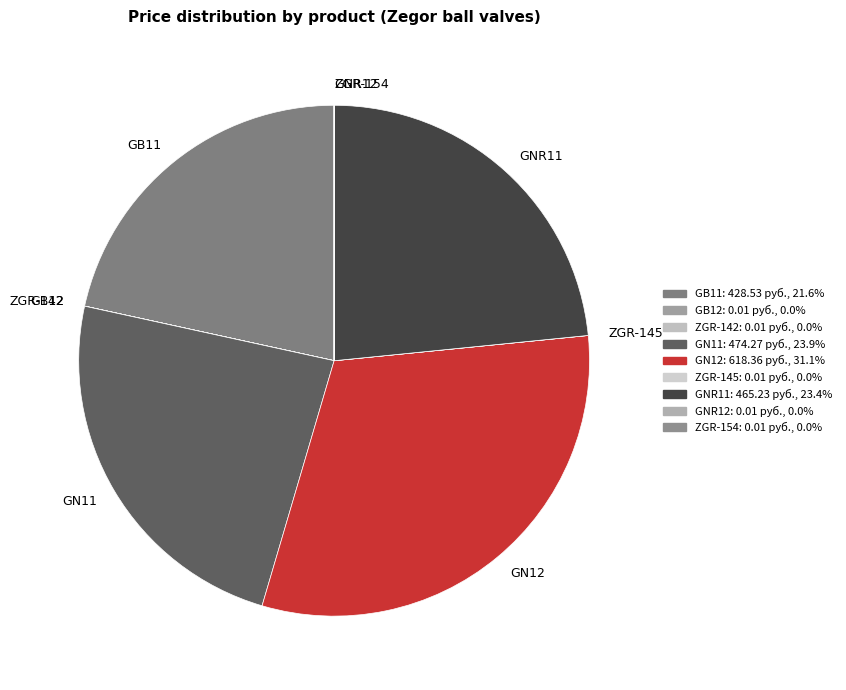

Is there any slice that represents more than half of the pie?

No